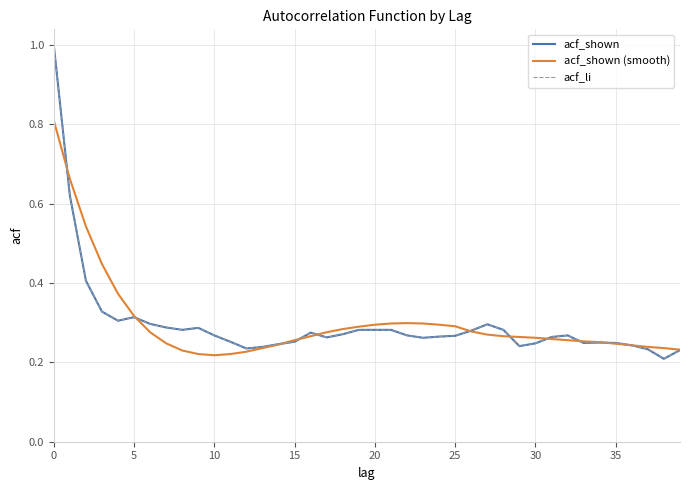

What is the value of the acf_shown point at the 24th from the left?

0.3